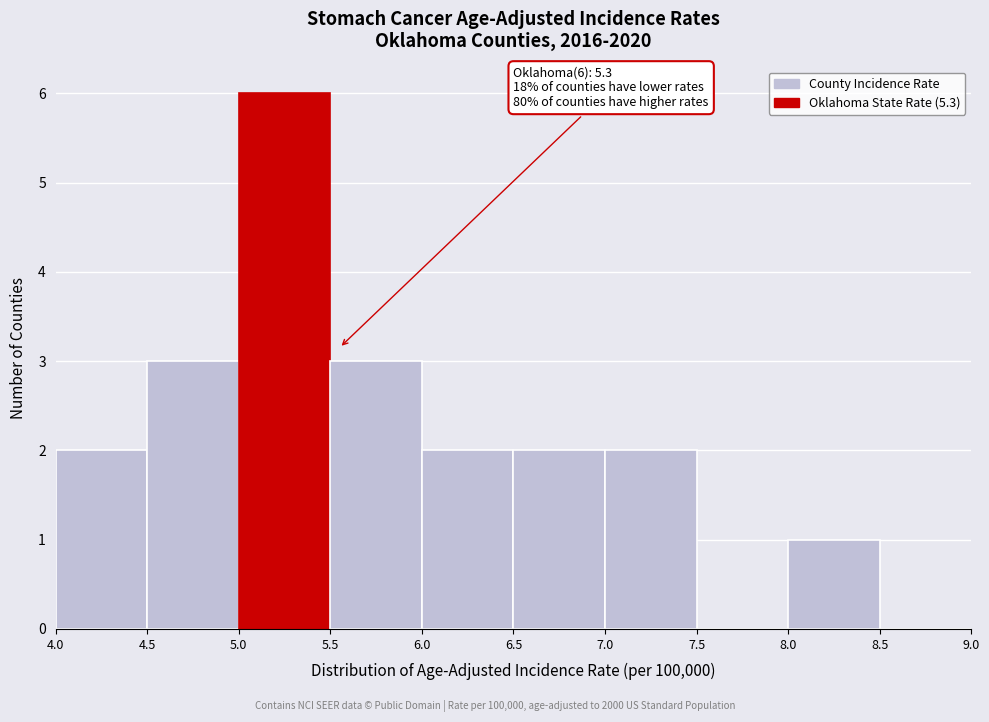

Over which range of the x-axis is the bar tallest?

5.0 to 5.5